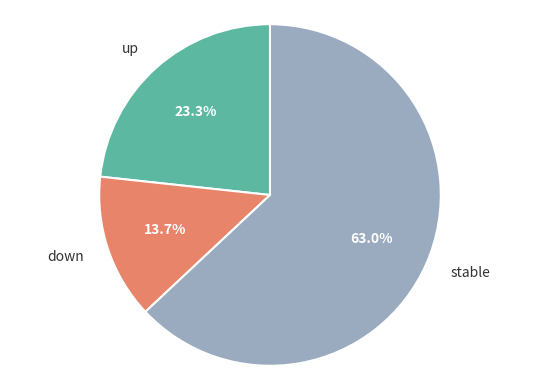

Between stable and down, which is larger?

stable